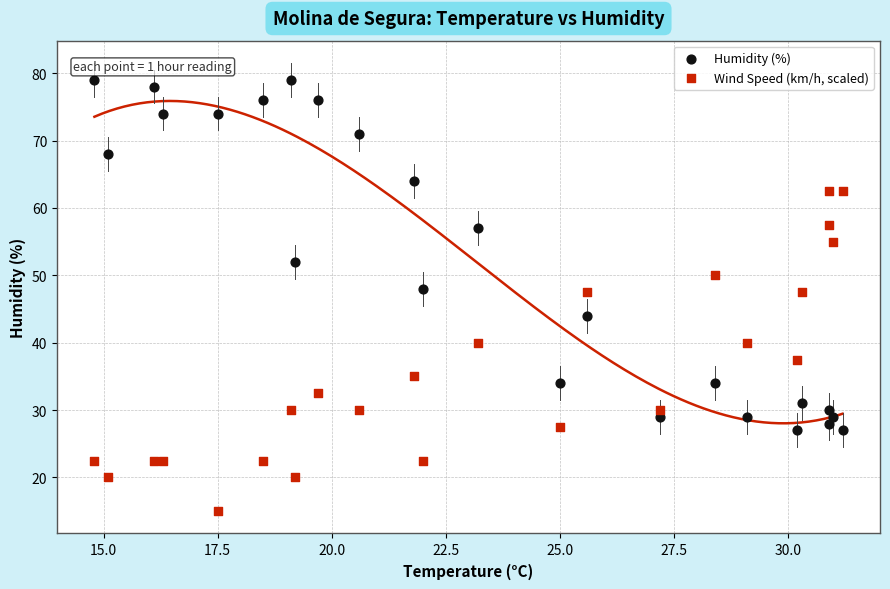

Across all data points, what is the range of Y values (max minus min)?

64.0